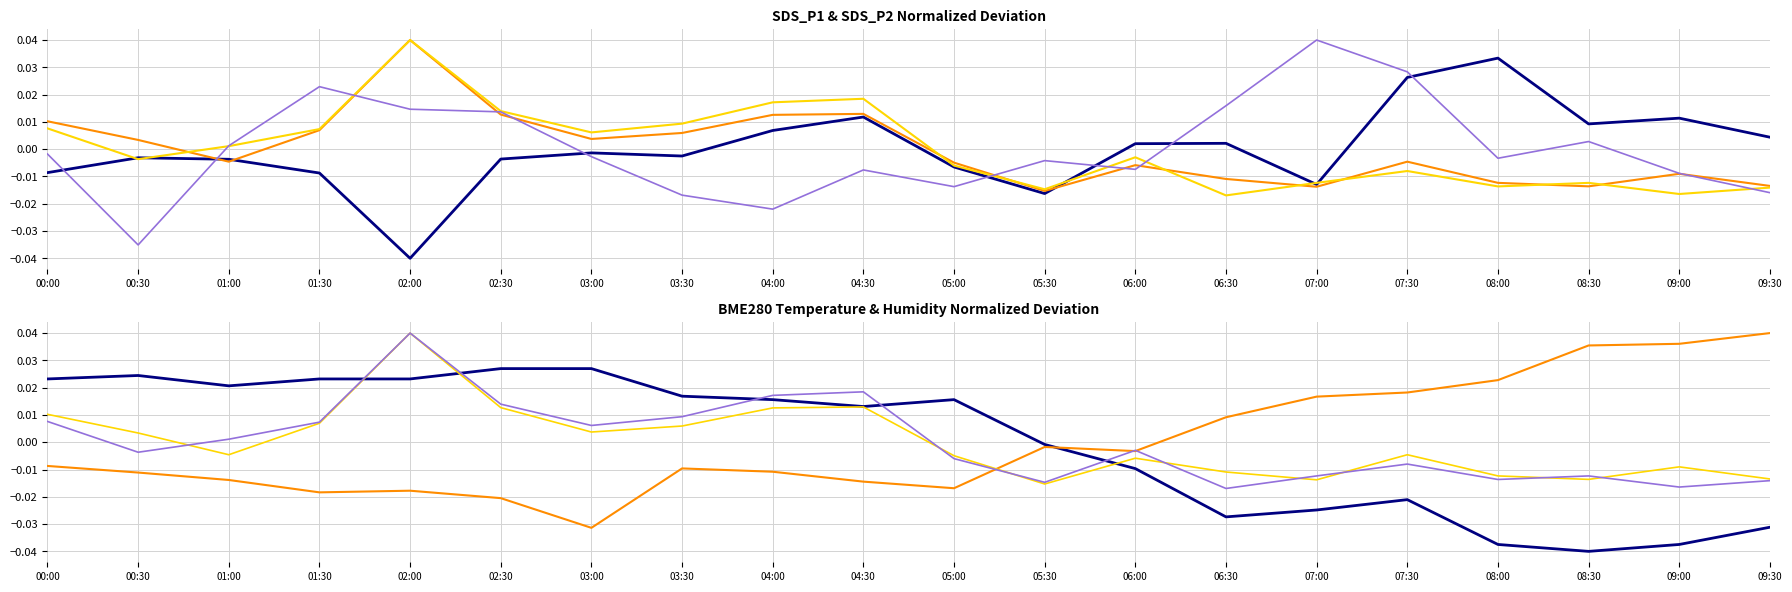

How many data points does each series have?

20